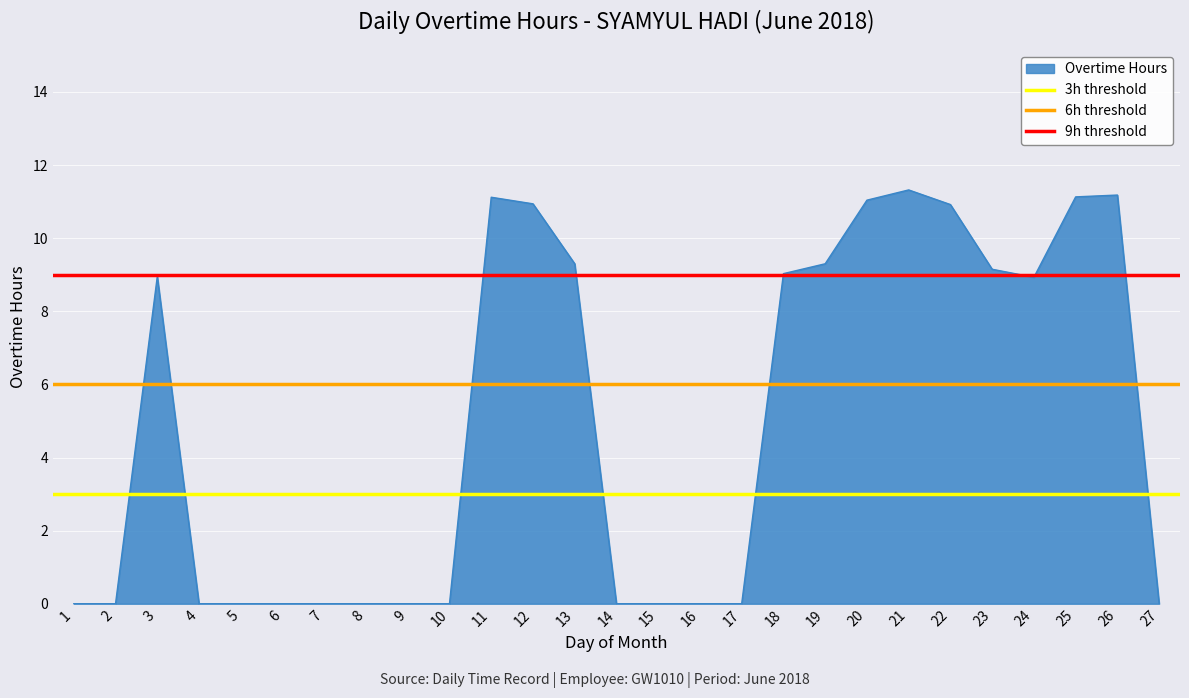

At which label is 6h threshold closest to 6?

1